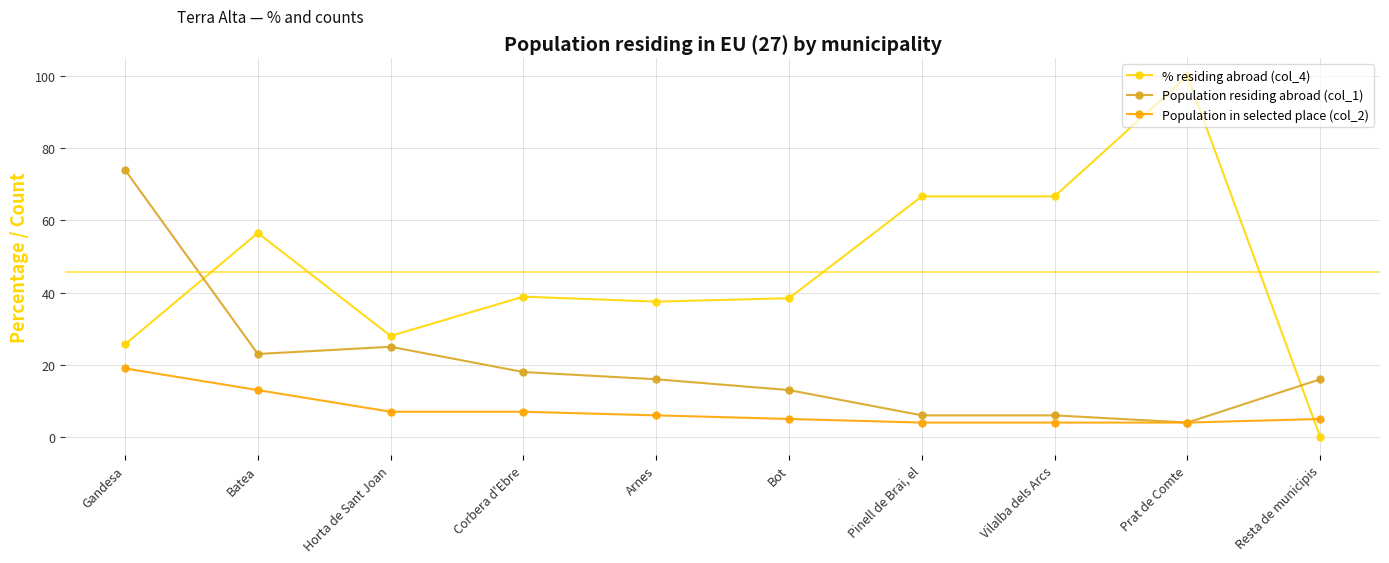

What is the difference between the highest and lowest values at Pinell de Brai, el?

62.7